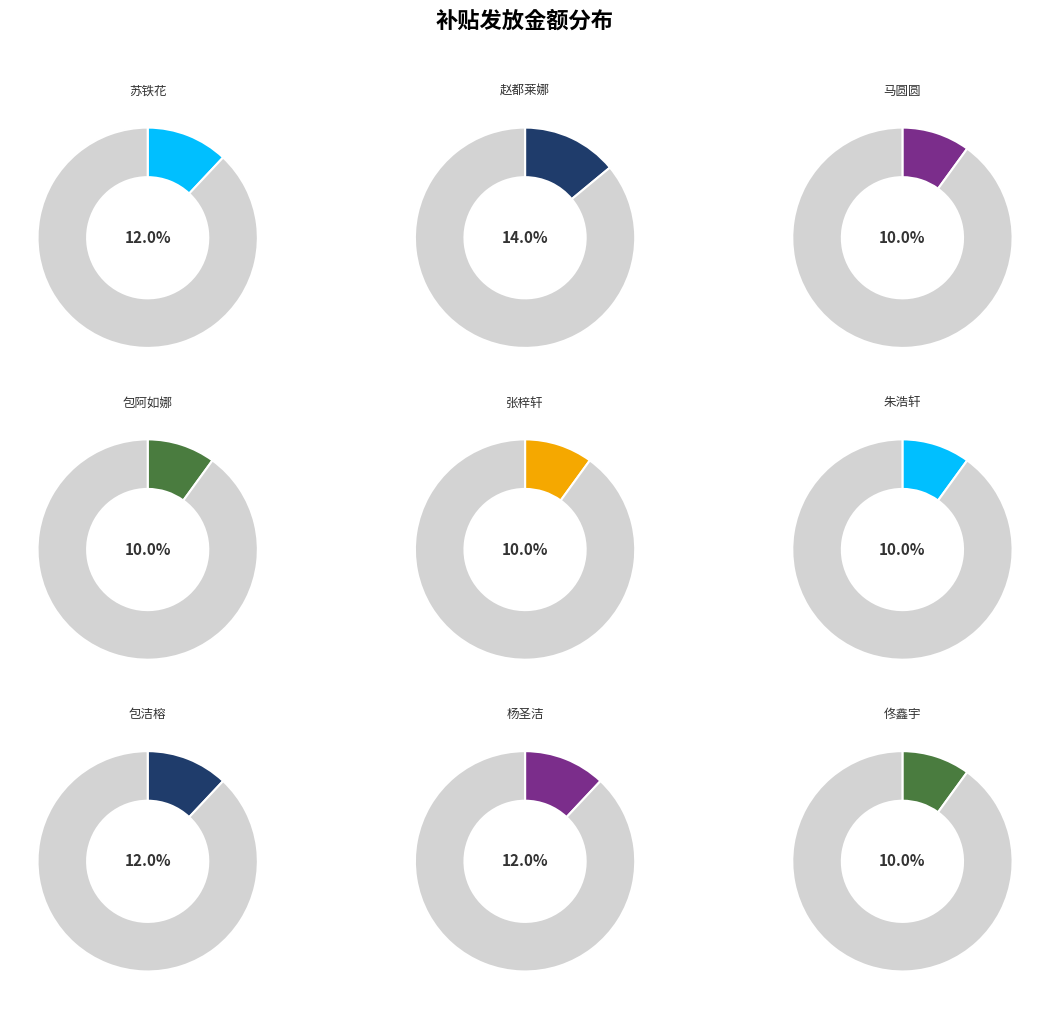

True or false: 朱浩轩 accounts for 3% of the total.

False